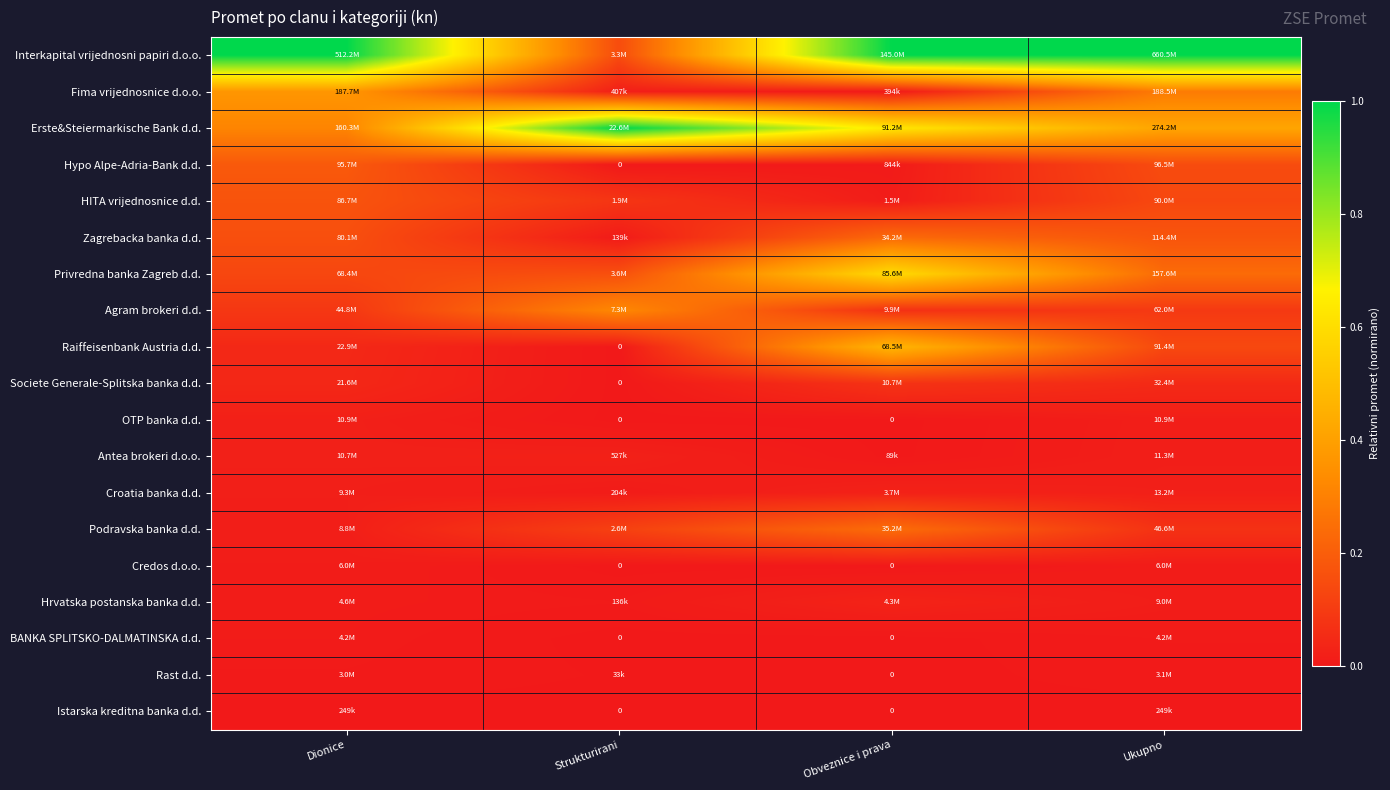

At Dionice, list the series in order from largest to smallest.

Interkapital vrijednosni papiri d.o.o., Fima vrijednosnice d.o.o., Erste&Steiermarkische Bank d.d., Hypo Alpe-Adria-Bank d.d., HITA vrijednosnice d.d., Zagrebacka banka d.d., Privredna banka Zagreb d.d., Agram brokeri d.d., Raiffeisenbank Austria d.d., Societe Generale-Splitska banka d.d., OTP banka d.d., Antea brokeri d.o.o., Croatia banka d.d., Podravska banka d.d., Credos d.o.o., Hrvatska postanska banka d.d., BANKA SPLITSKO-DALMATINSKA d.d., Rast d.d., Istarska kreditna banka d.d.